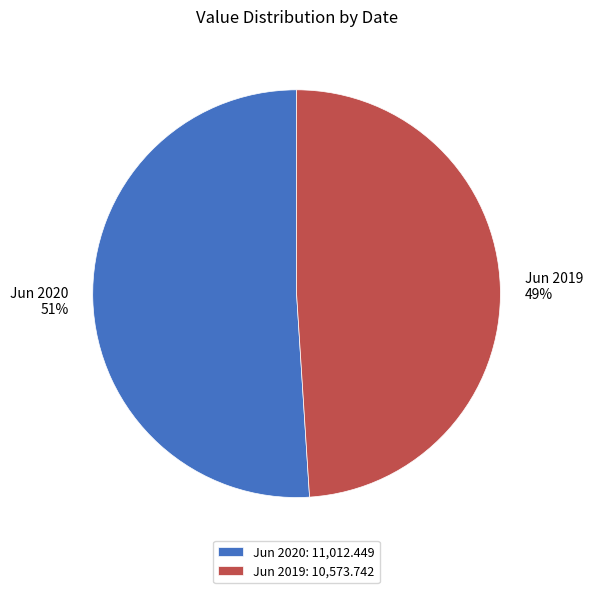

How many slices are in this pie chart?

2